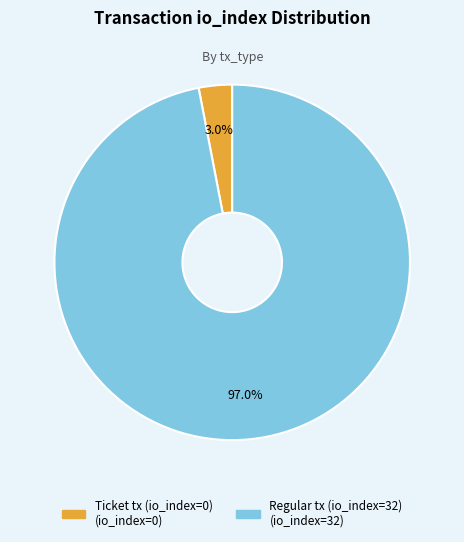

Between Ticket tx (io_index=0) and Regular tx (io_index=32), which is larger?

Regular tx (io_index=32)